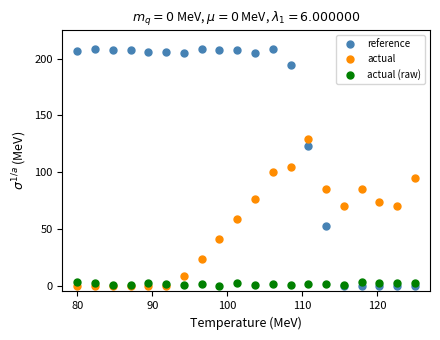

What are all the series names shown in the legend?

reference, actual, actual (raw)